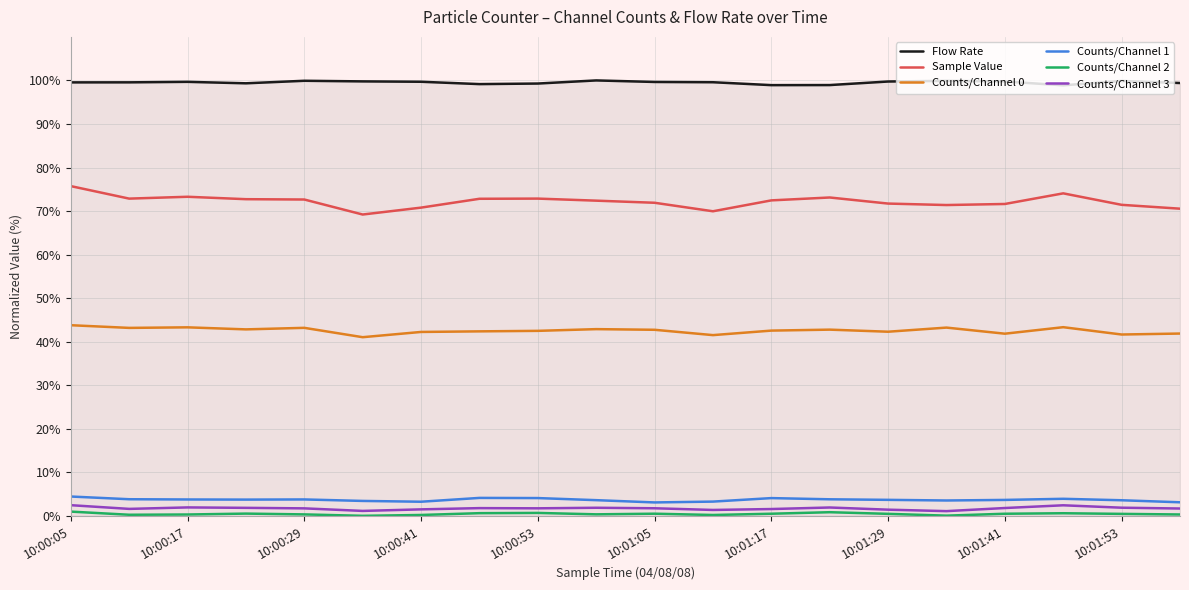

Which series has the largest total across all categories?

Flow Rate